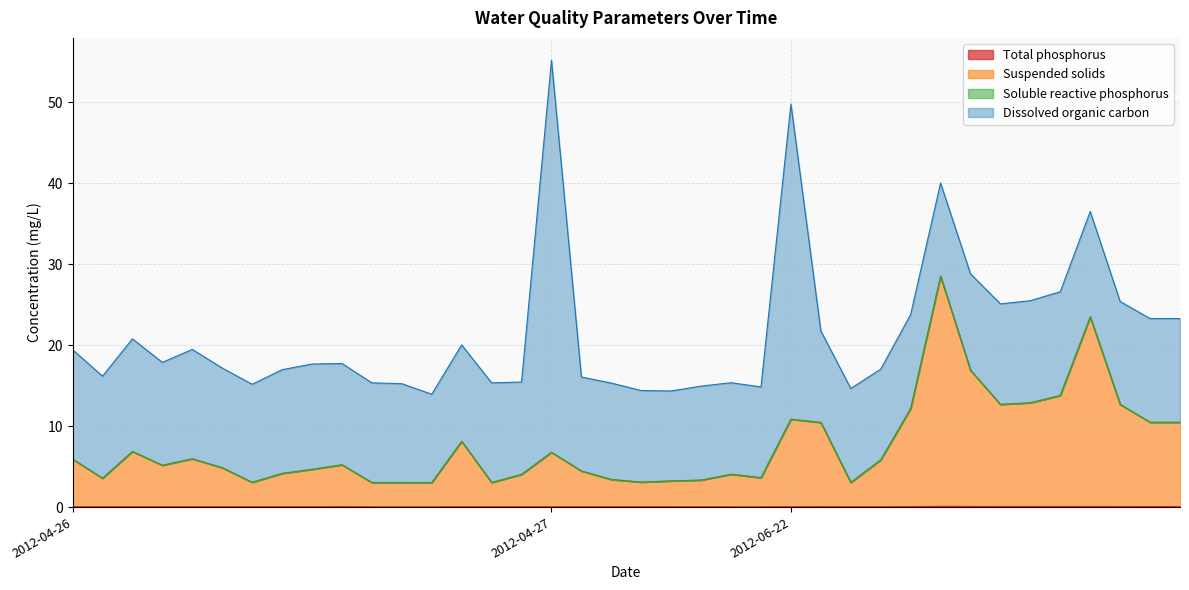

How many interior local valleys does the Total phosphorus series have?

9